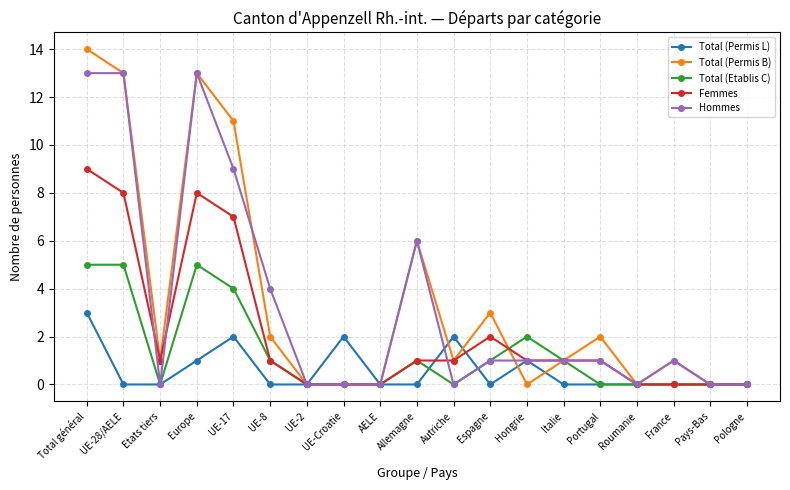

List the series in order of their peak value, highest first.

Total (Permis B), Hommes, Femmes, Total (Etablis C), Total (Permis L)